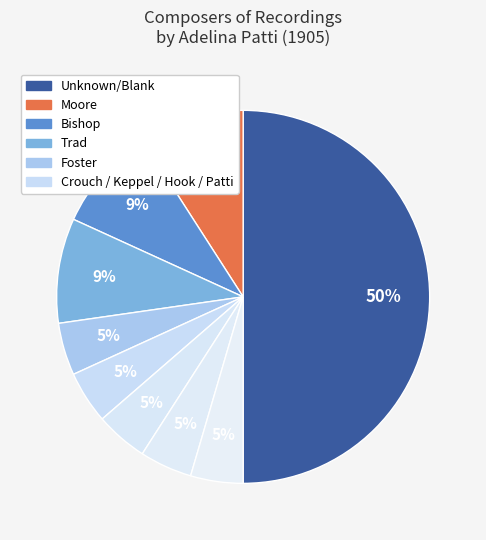

How many segments does this pie chart have?

9